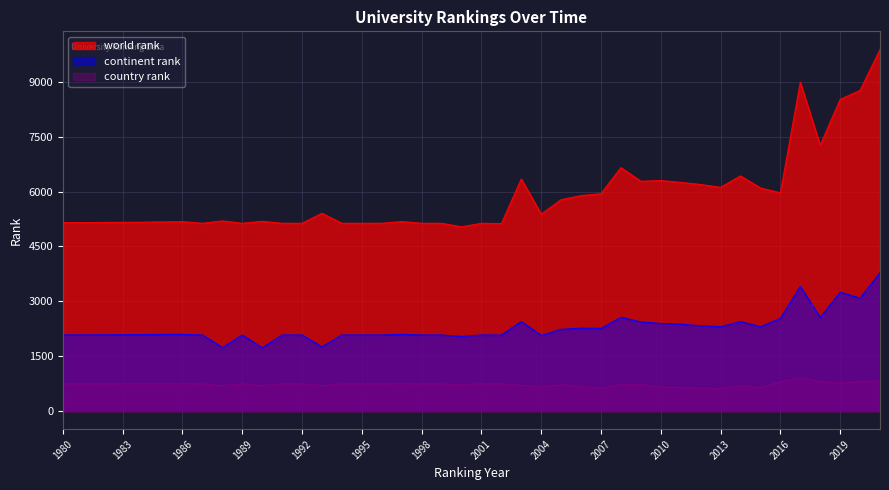

How many lines are shown in the chart?

3